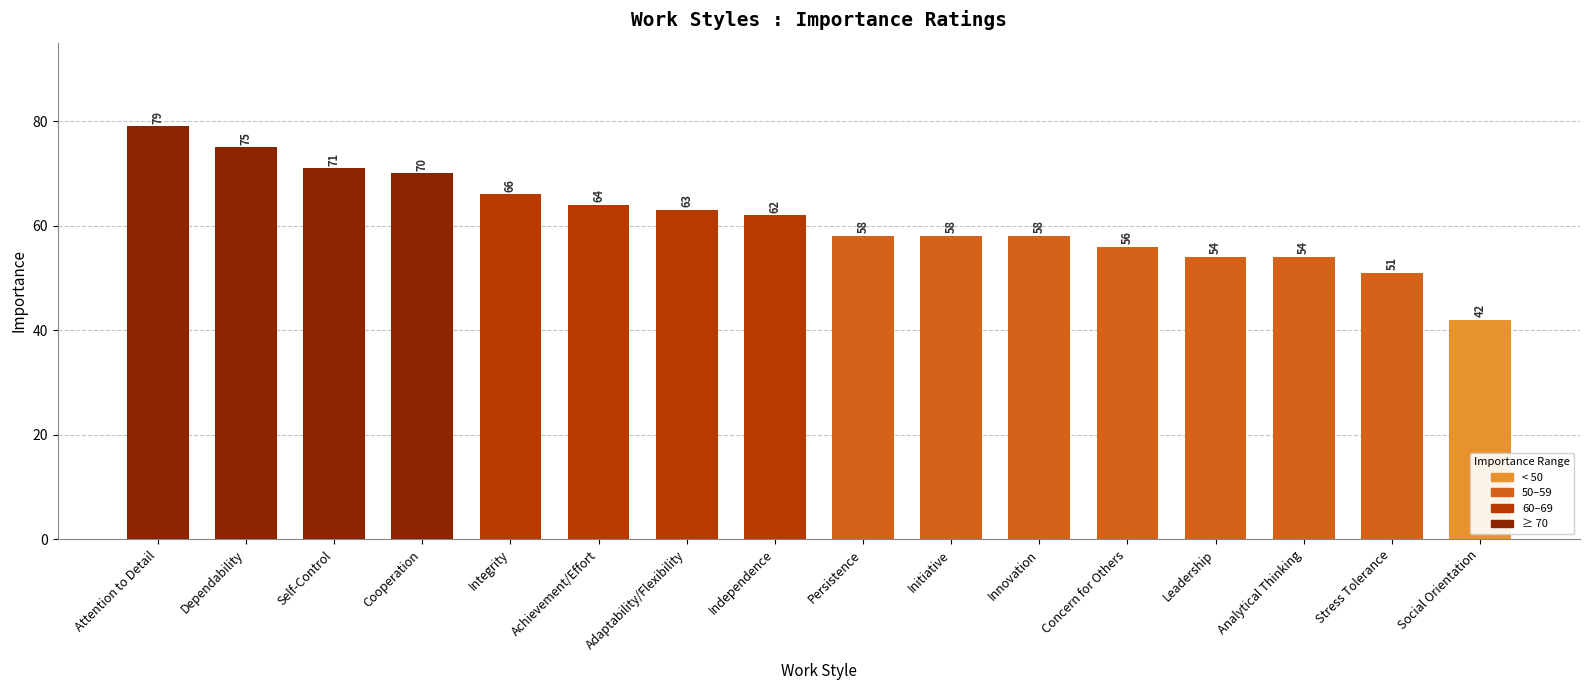

How many series are shown in this chart?

1